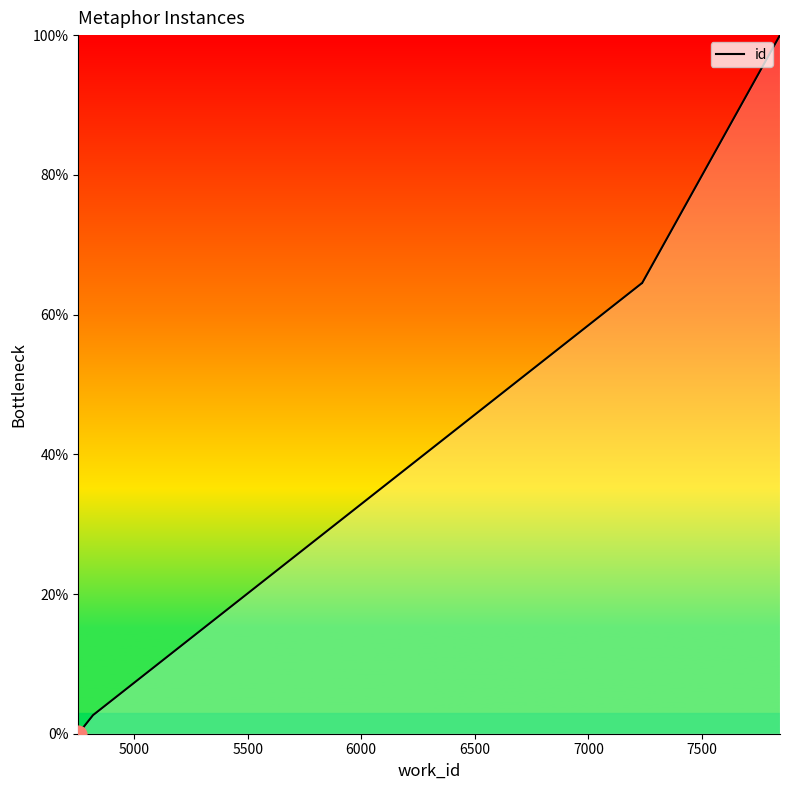

How many lines are shown in the chart?

1